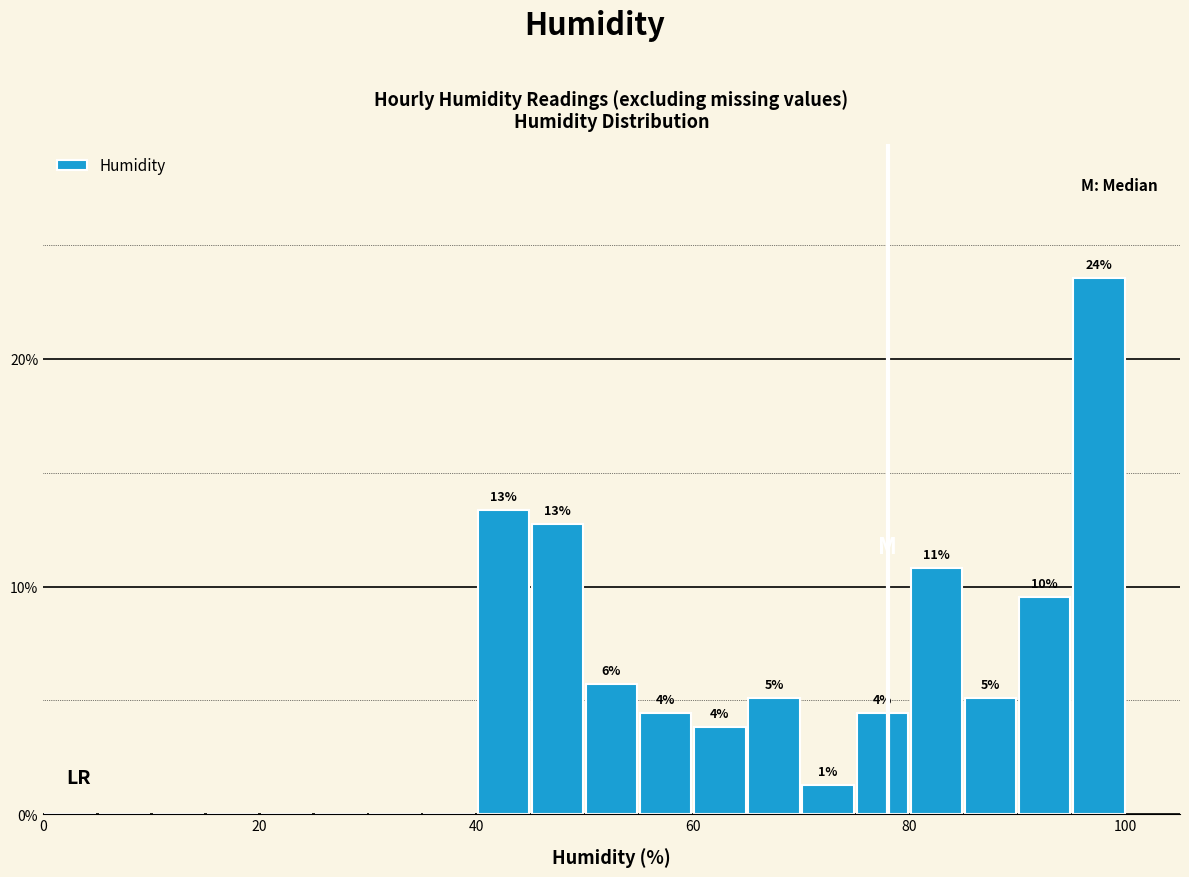

Around what value on the x-axis is the tallest bar? Give the approximate position of its centre, as read against the axis.

98